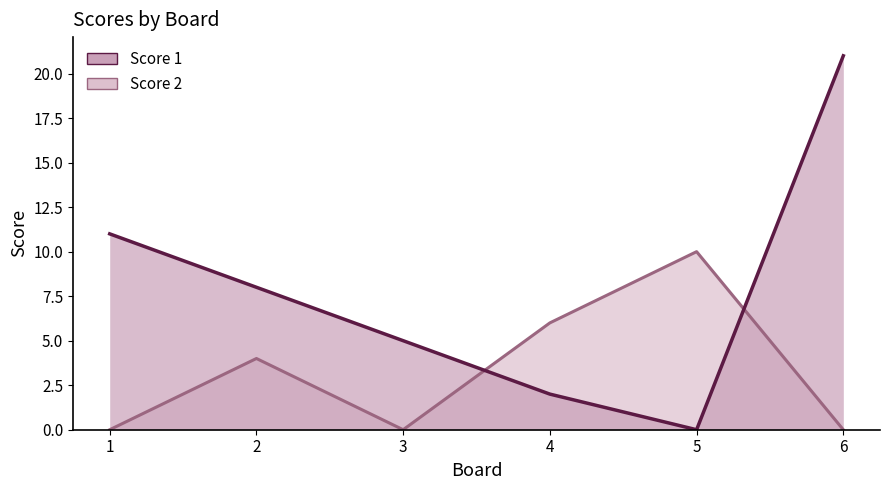

Does the chart have visible grid lines?

No